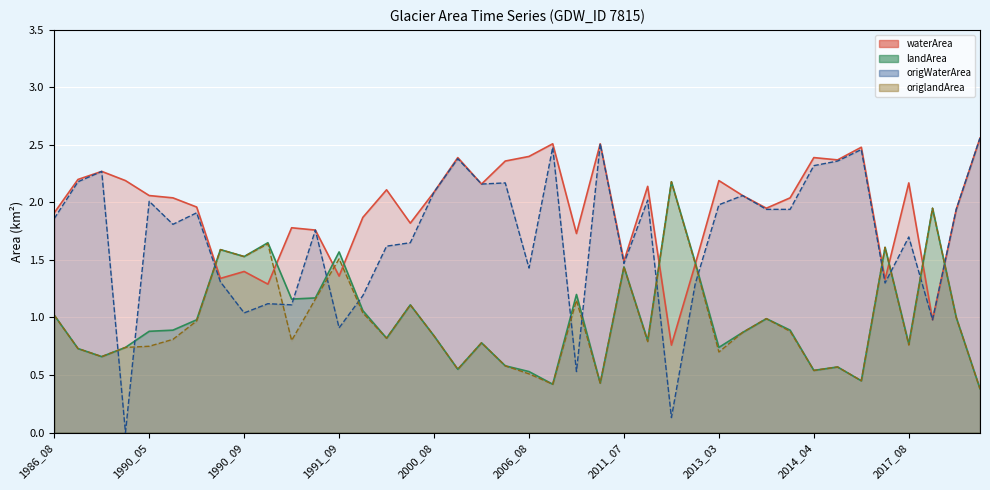

How many data points does each series have?

40